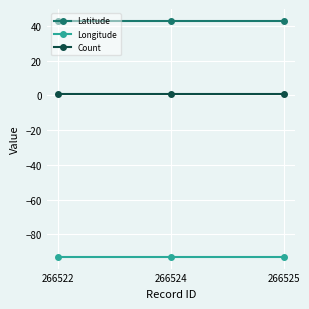

Rank the series by their maximum value, from lowest to highest.

Longitude, Count, Latitude